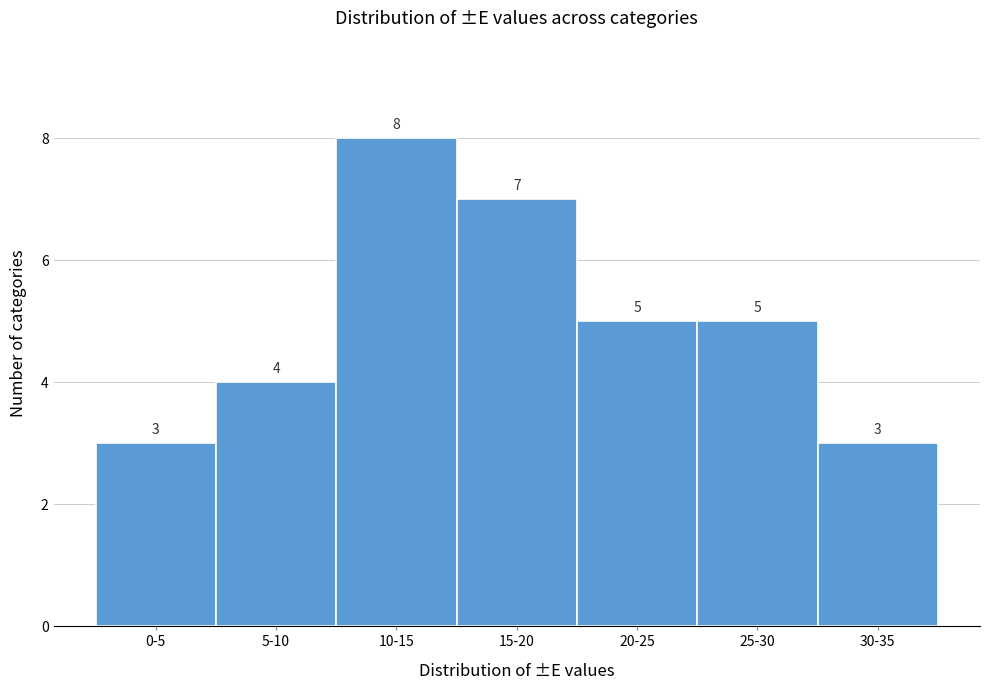

Reading left to right, list all the values displayed in this chart.

0-5=3	5-10=4	10-15=8	15-20=7	20-25=5	25-30=5	30-35=3